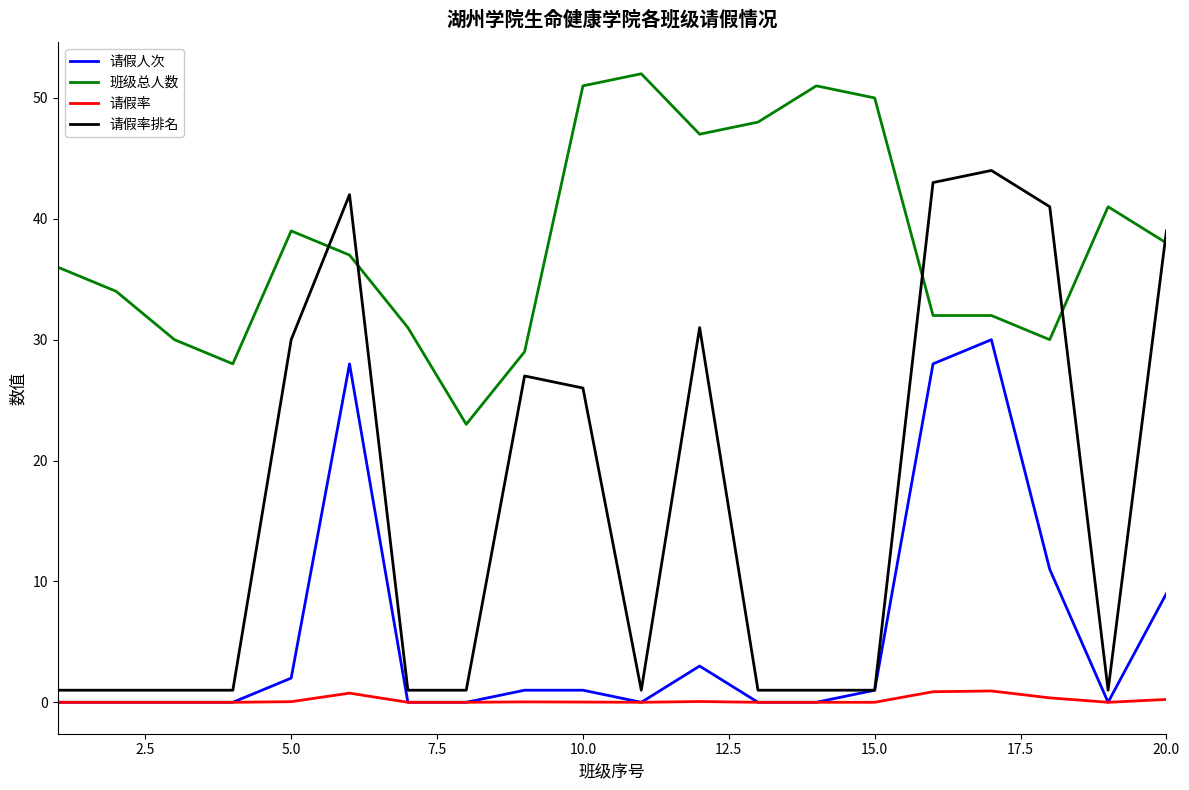

How many distinct data groups are displayed?

4